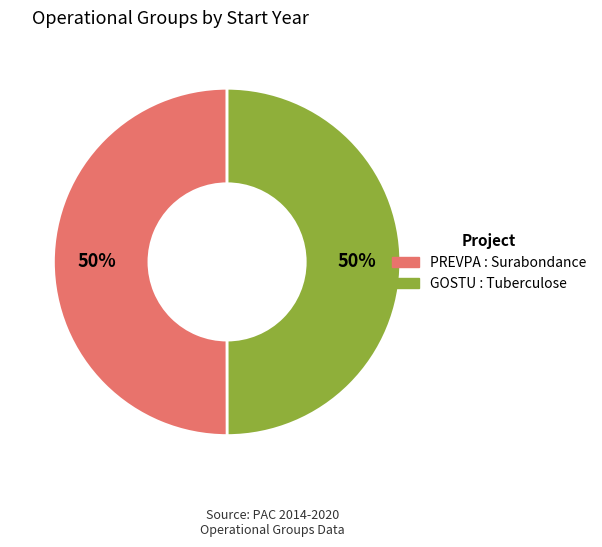

Approximately how many times larger is the value at PREVPA : Surabondance compared to GOSTU : Tuberculose?

1.0